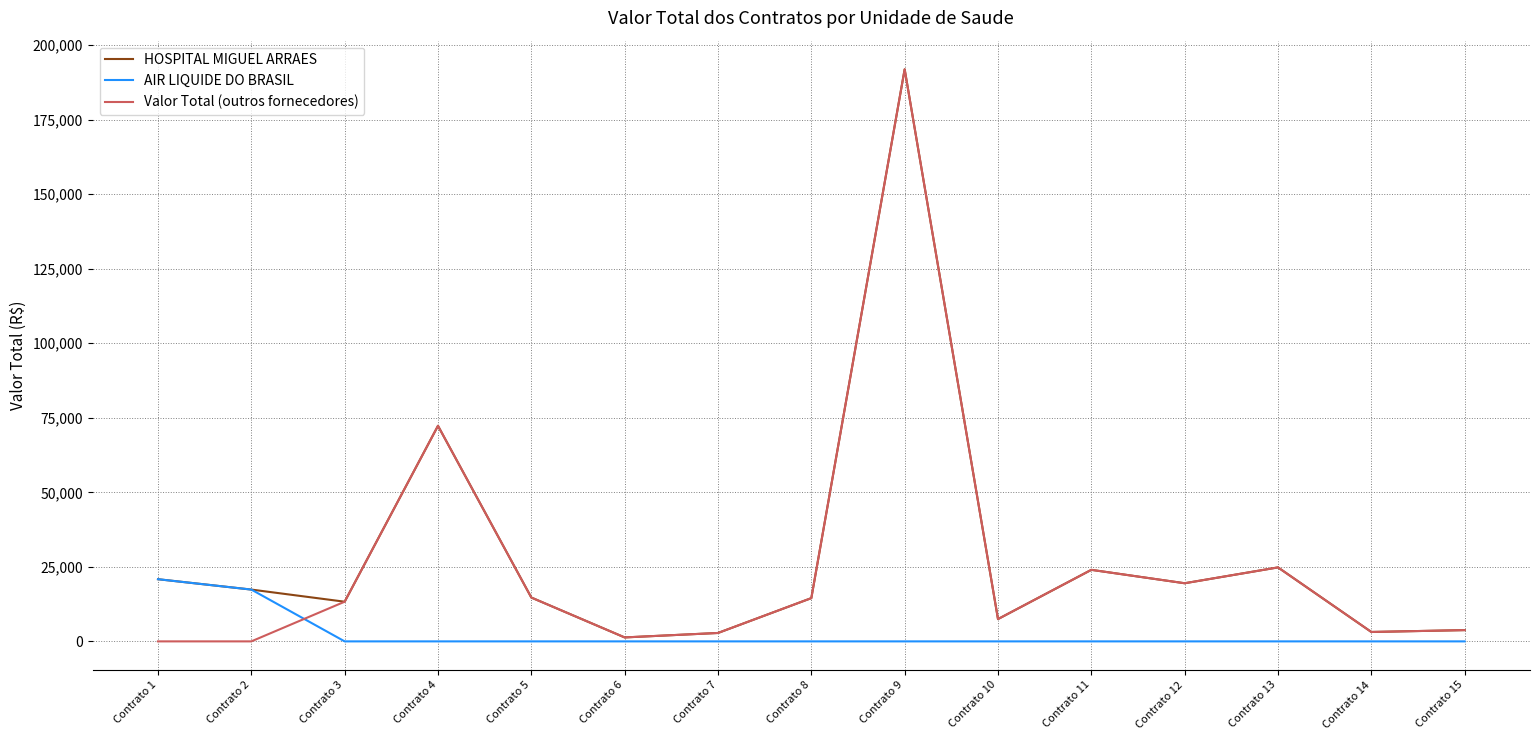

At which category is the sum across all series the highest?

Contrato 9